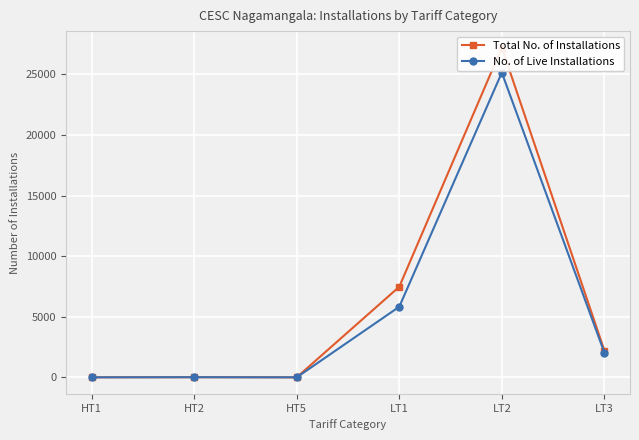

What is the difference between the second highest and minimum values in the No. of Live Installations series?

5826